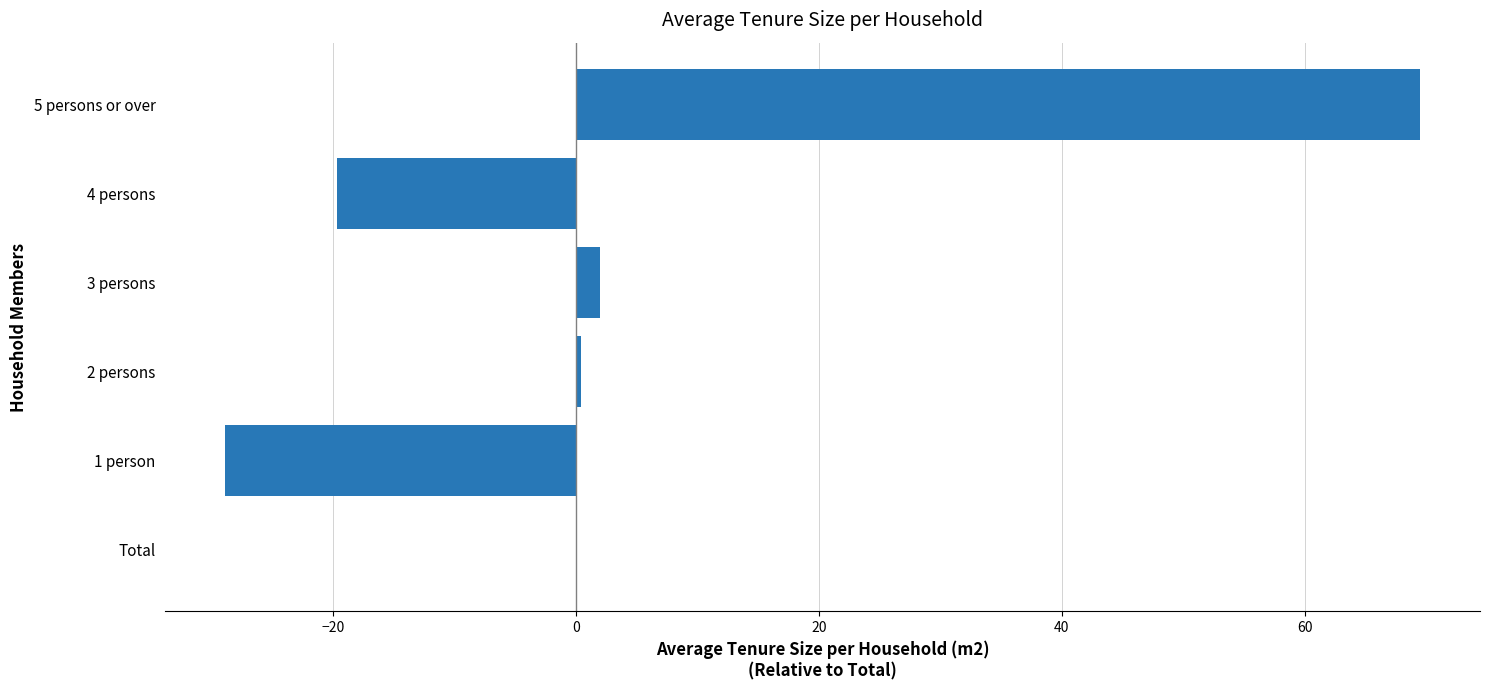

Are the bars horizontal?

Yes